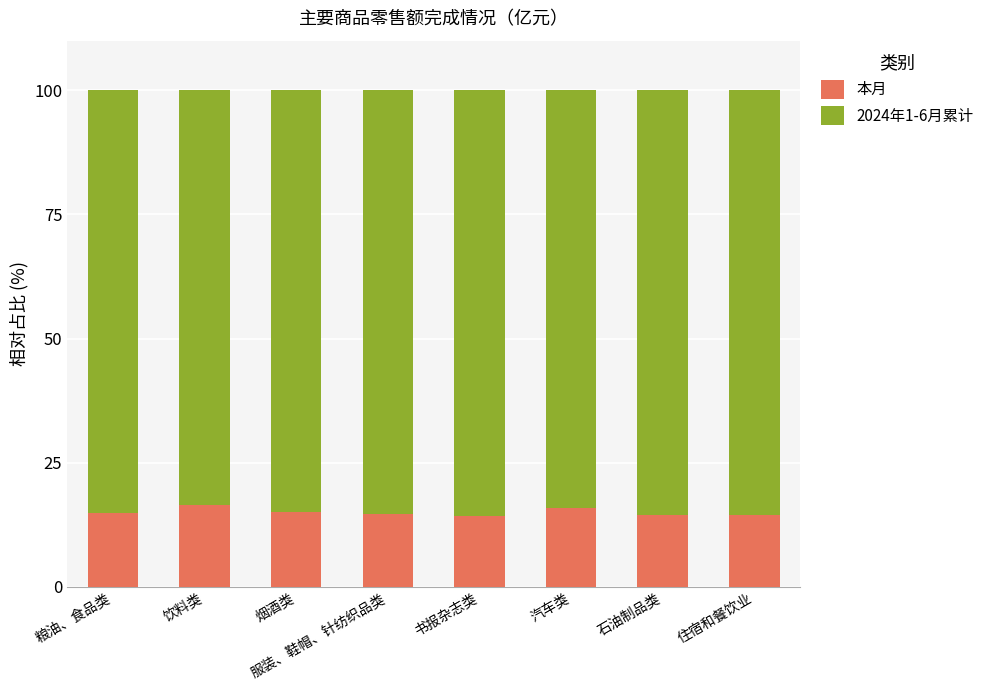

The 本月 series shows 25.6 at 饮料类. True or false?

False